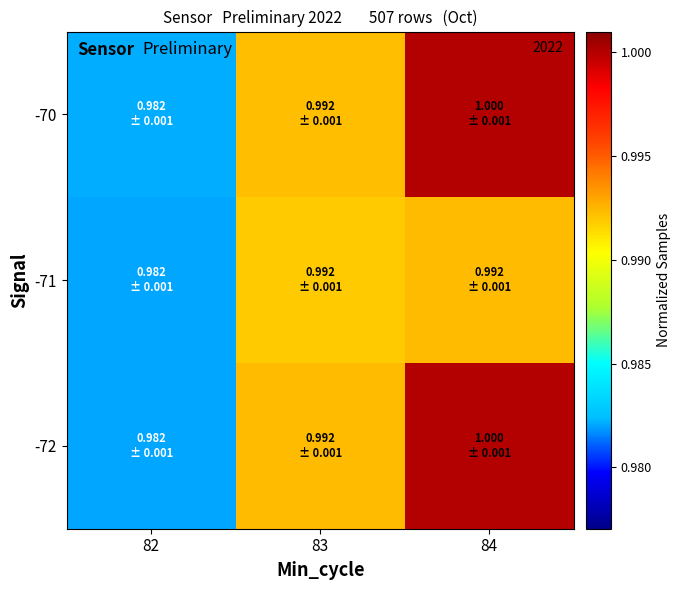

At which category is the sum across all series the highest?

84